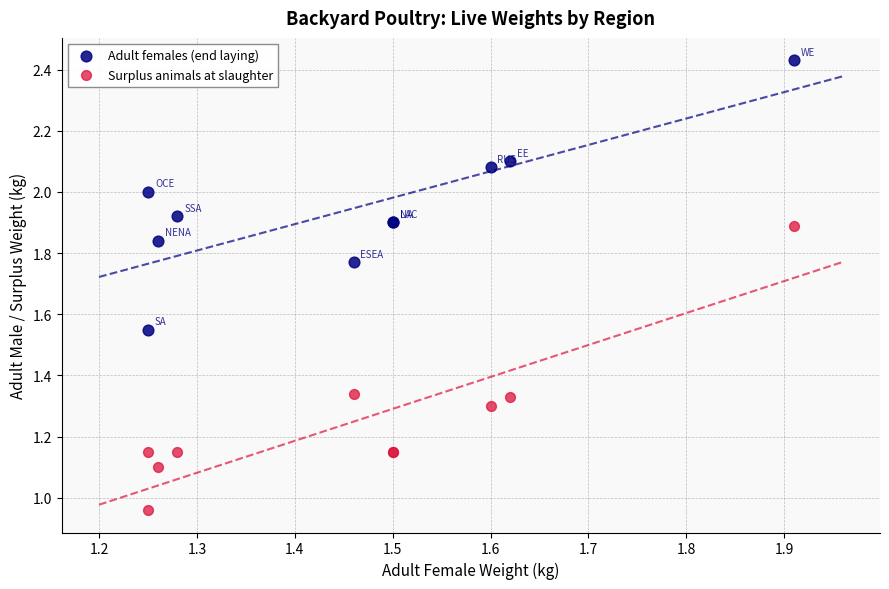

Which series reaches the maximum Y coordinate?

Adult females (end laying)